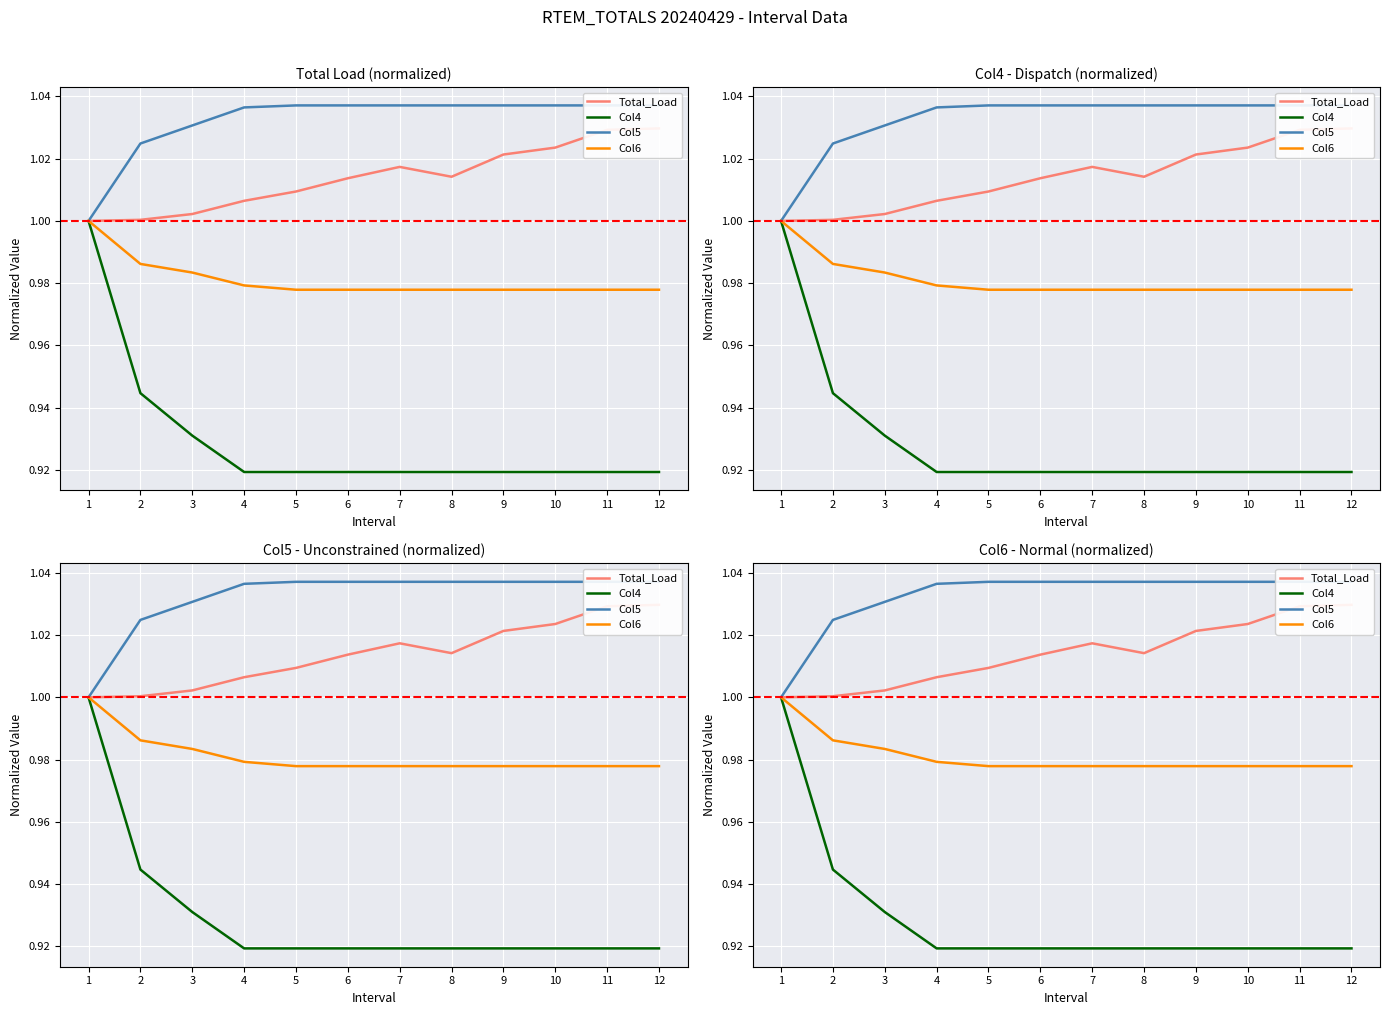

Which series has the largest range (max minus min)?

Col4